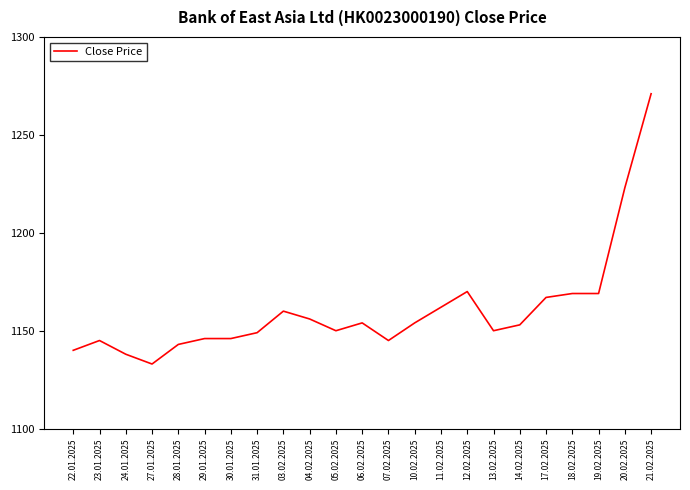

True or false: the data has more than 0 interior local peaks.

True